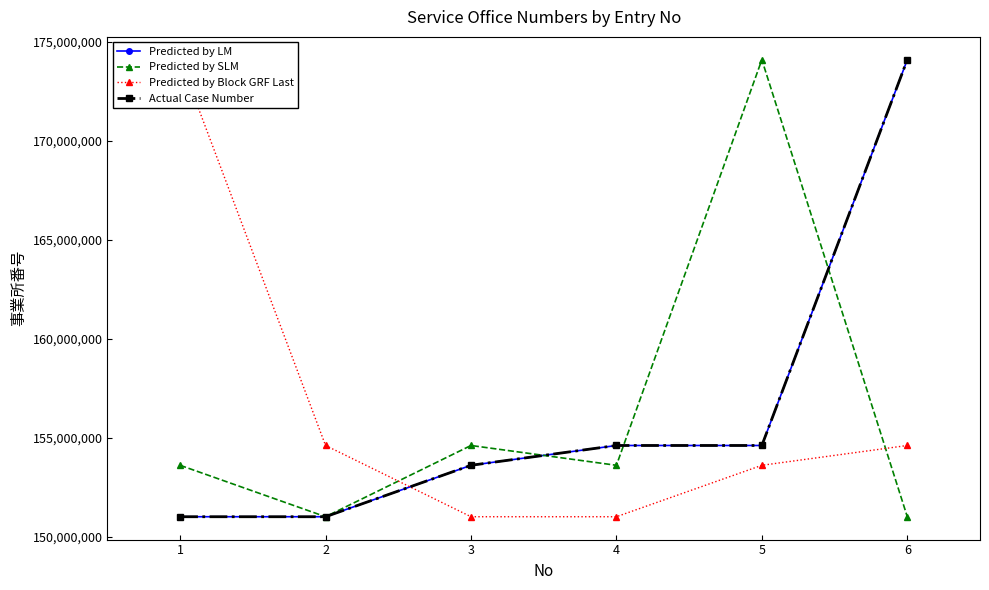

What value does the Predicted by SLM series have at 1?

153600663